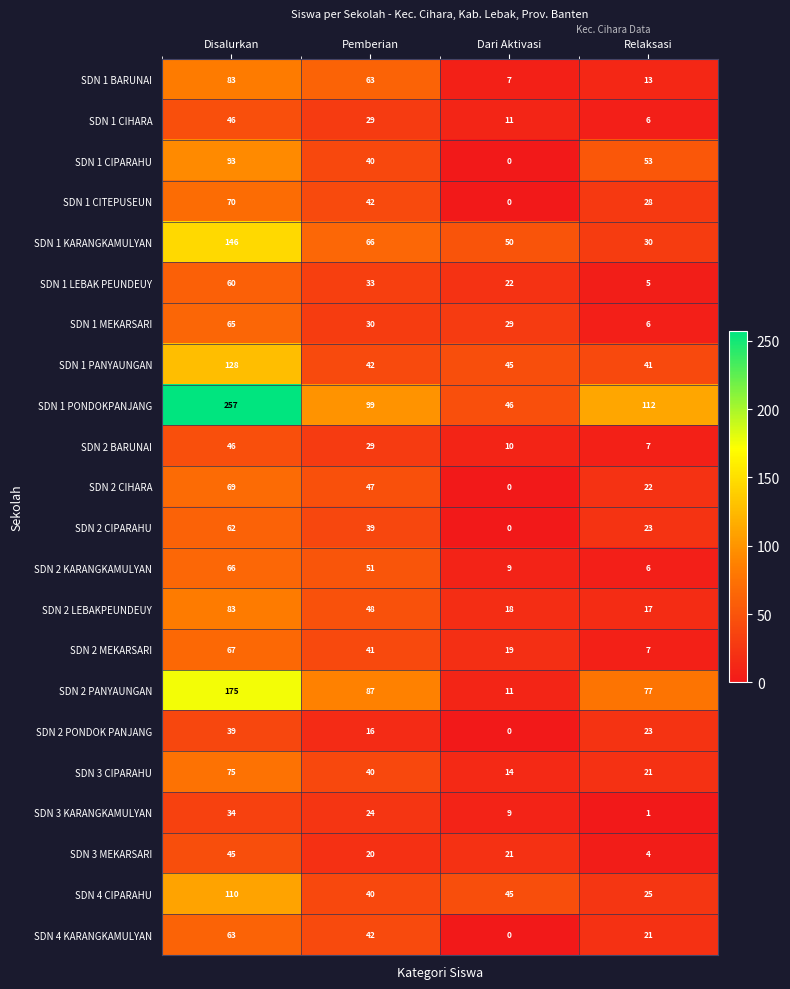

At which label does SDN 1 CIHARA reach its peak?

Disalurkan